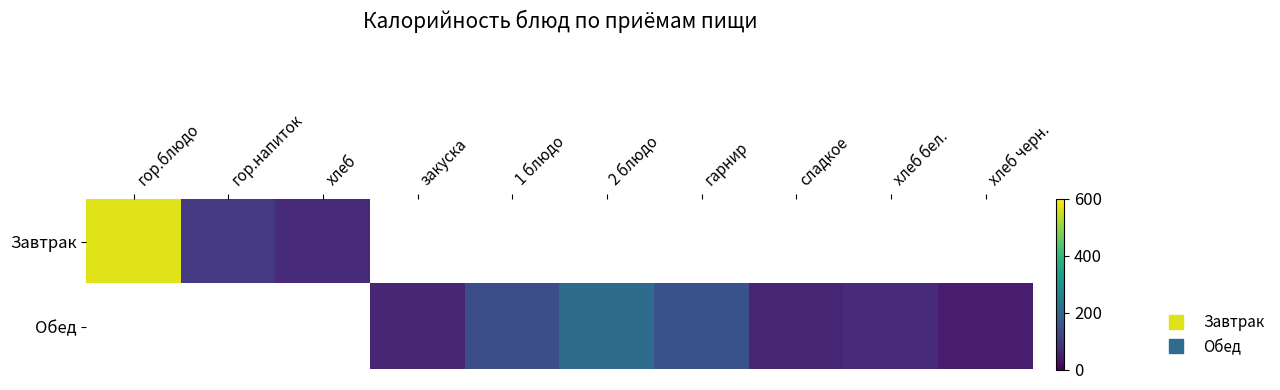

Which label corresponds to the smallest value in the chart?

хлеб черн.